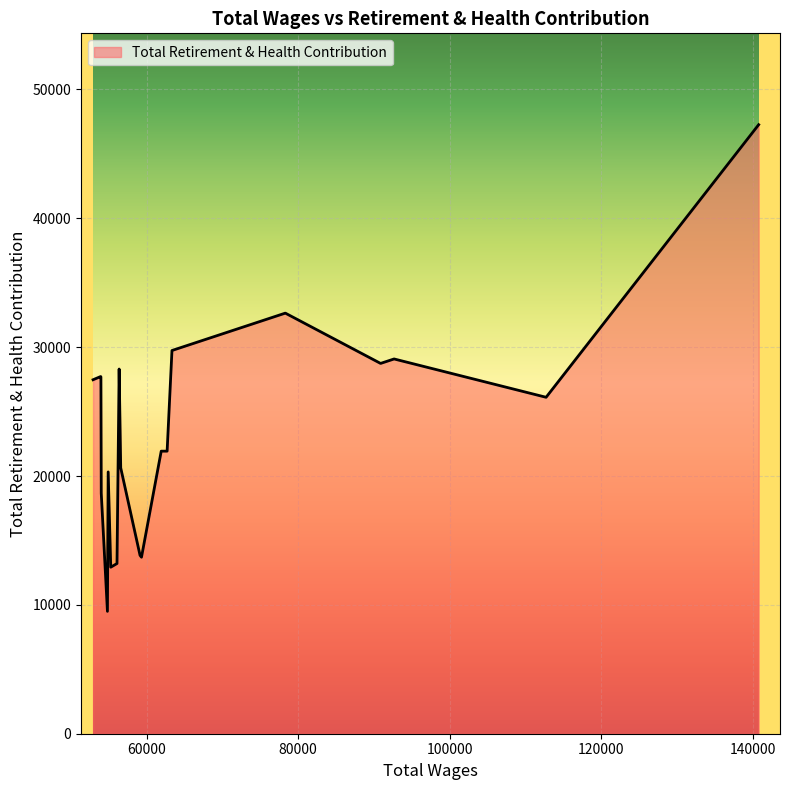

What is the difference between the maximum and minimum values?

37766